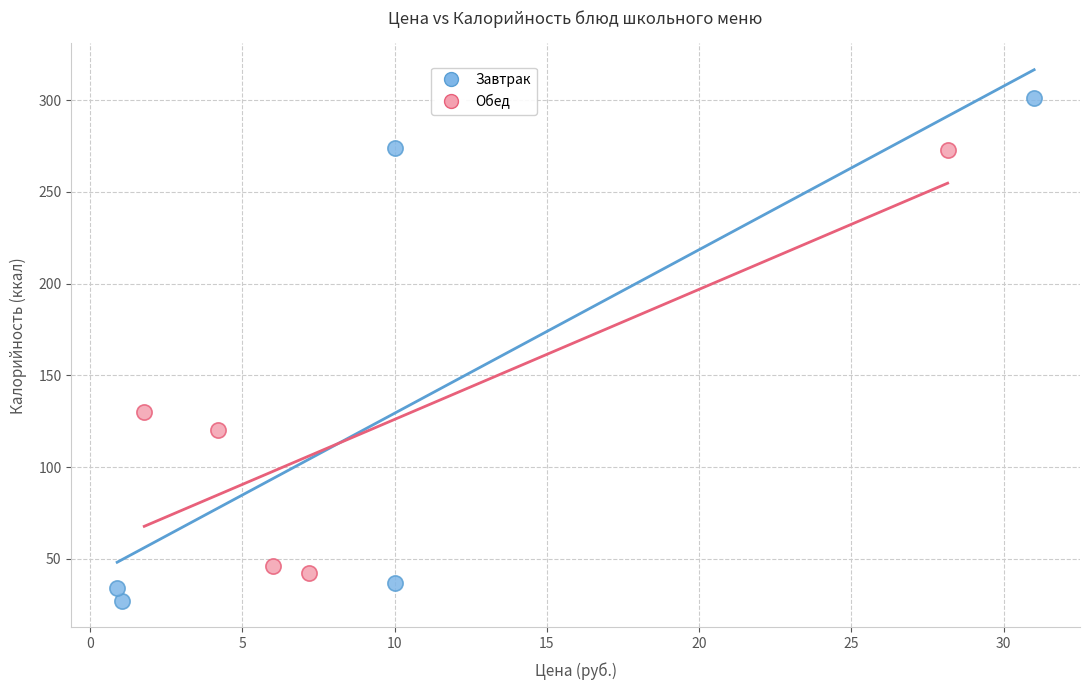

Which series reaches the maximum Y coordinate?

Завтрак